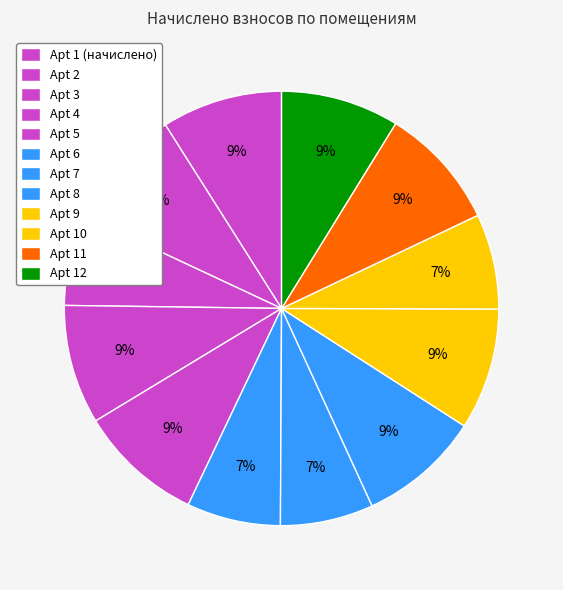

Which category has the biggest portion of the pie?

5